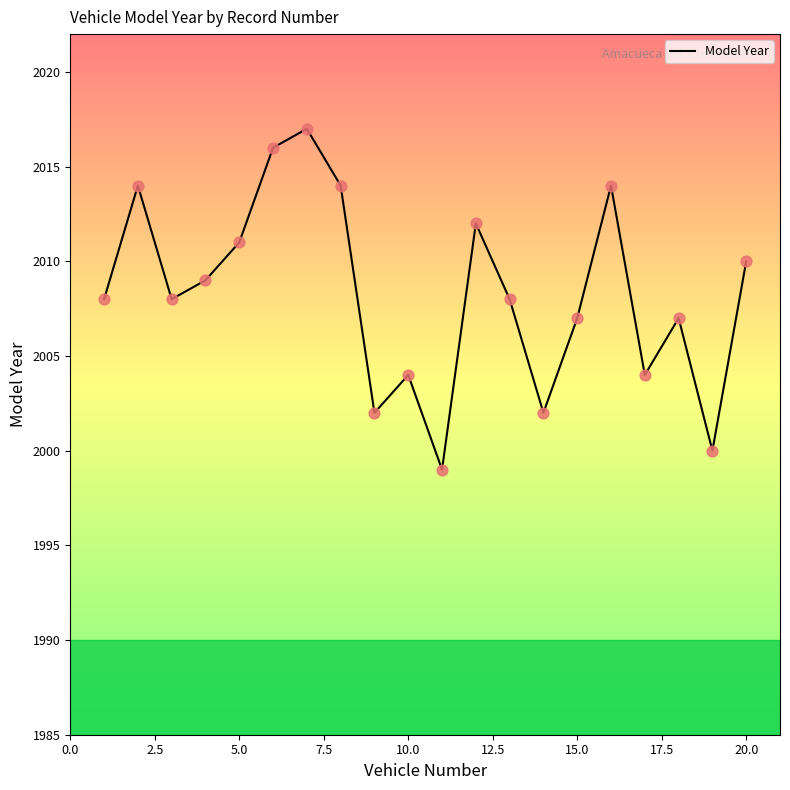

What is the greatest value displayed?

2017